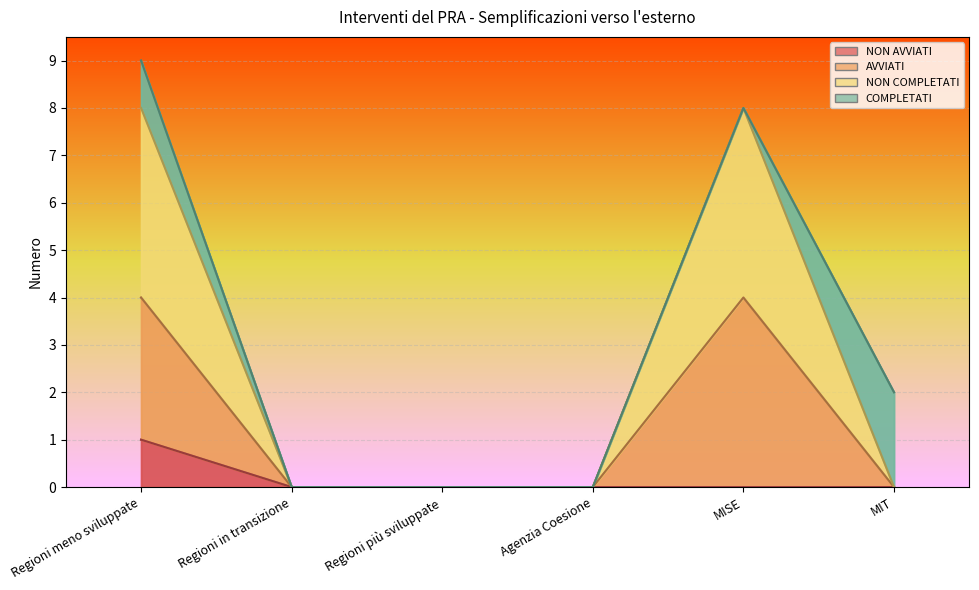

At which category does NON COMPLETATI reach its first local peak?

MISE